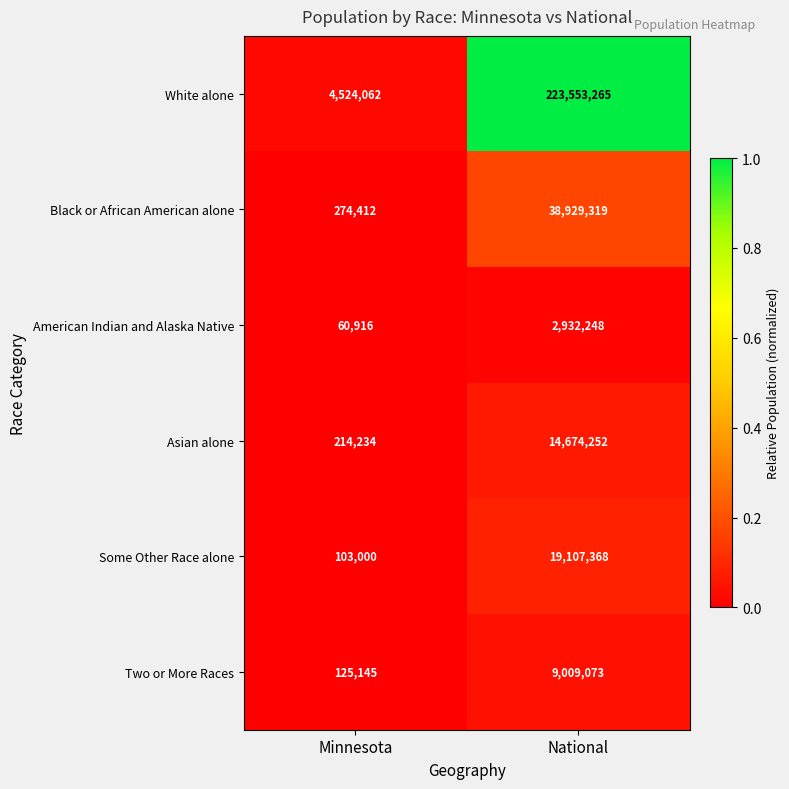

Reading left to right, extract all data points from this chart.

White alone: Minnesota=4524062	National=223553265
Black or African American alone: Minnesota=274412	National=38929319
American Indian and Alaska Native: Minnesota=60916	National=2932248
Asian alone: Minnesota=214234	National=14674252
Some Other Race alone: Minnesota=103000	National=19107368
Two or More Races: Minnesota=125145	National=9009073